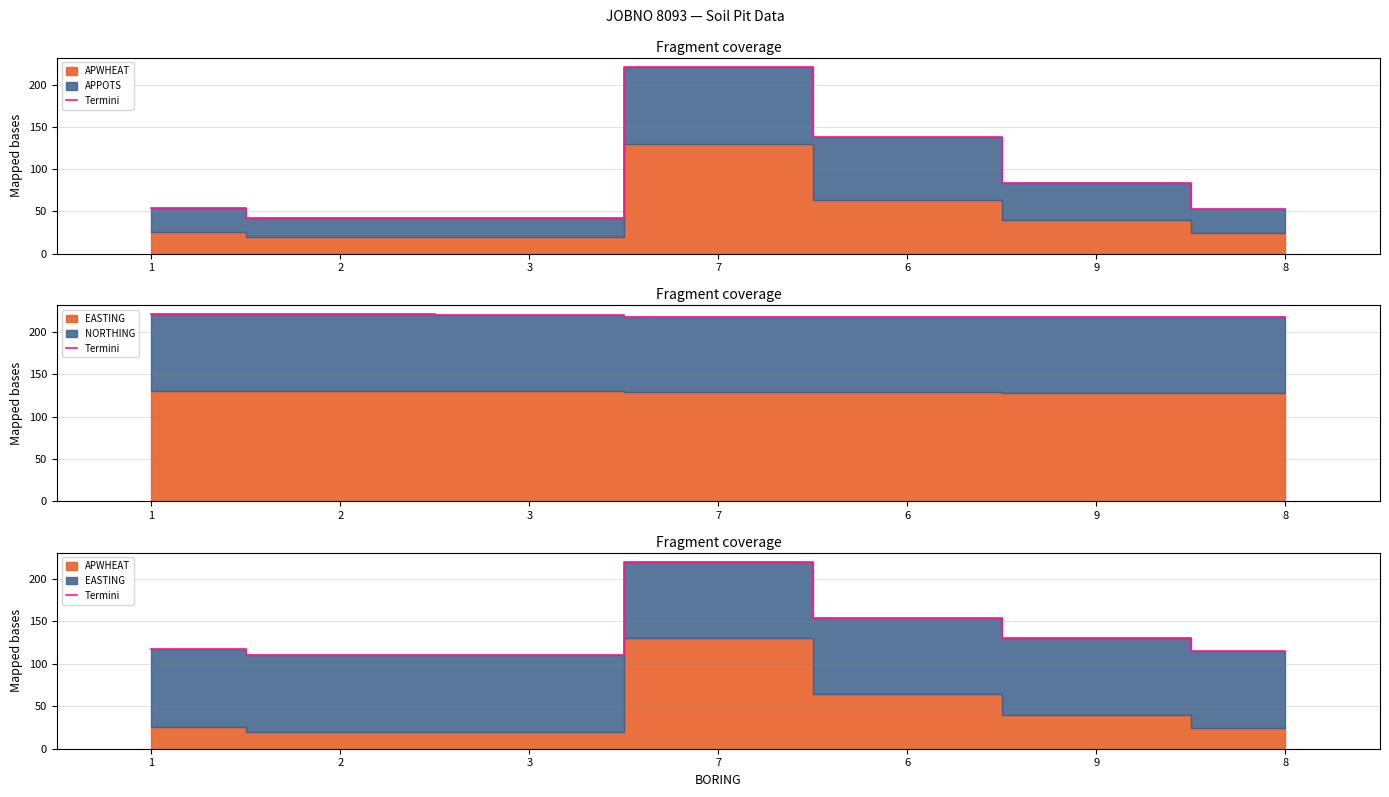

Reading left to right, list all the values displayed in this chart.

1=116.9	2=111.0	3=110.9	7=220.2	6=154.1	9=129.9	8=114.9